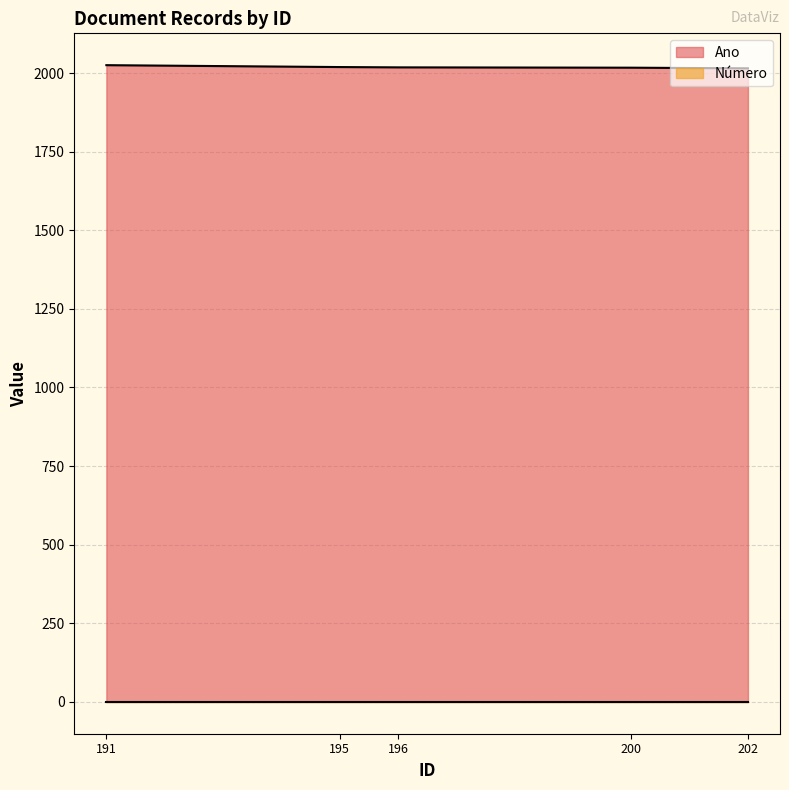

Does the chart display data point markers on the line(s)?

No